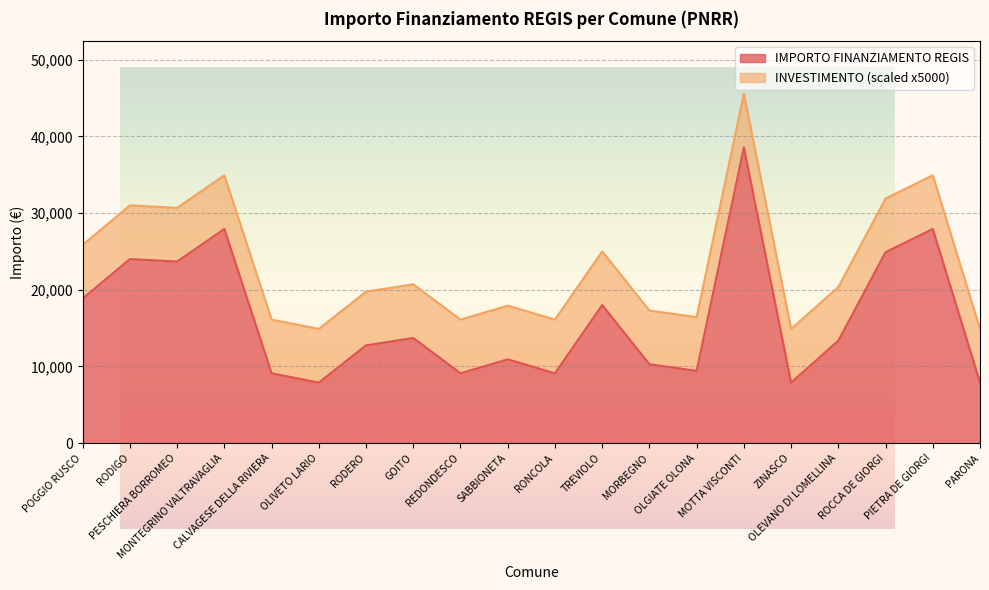

Rank the categories by value from lowest to highest.

OLIVETO LARIO, ZINASCO, PARONA, CALVAGESE DELLA RIVIERA, REDONDESCO, RONCOLA, OLGIATE OLONA, MORBEGNO, SABBIONETA, RODERO, OLEVANO DI LOMELLINA, GOITO, TREVIOLO, POGGIO RUSCO, PESCHIERA BORROMEO, RODIGO, ROCCA DE GIORGI, MONTEGRINO VALTRAVAGLIA, PIETRA DE GIORGI, MOTTA VISCONTI